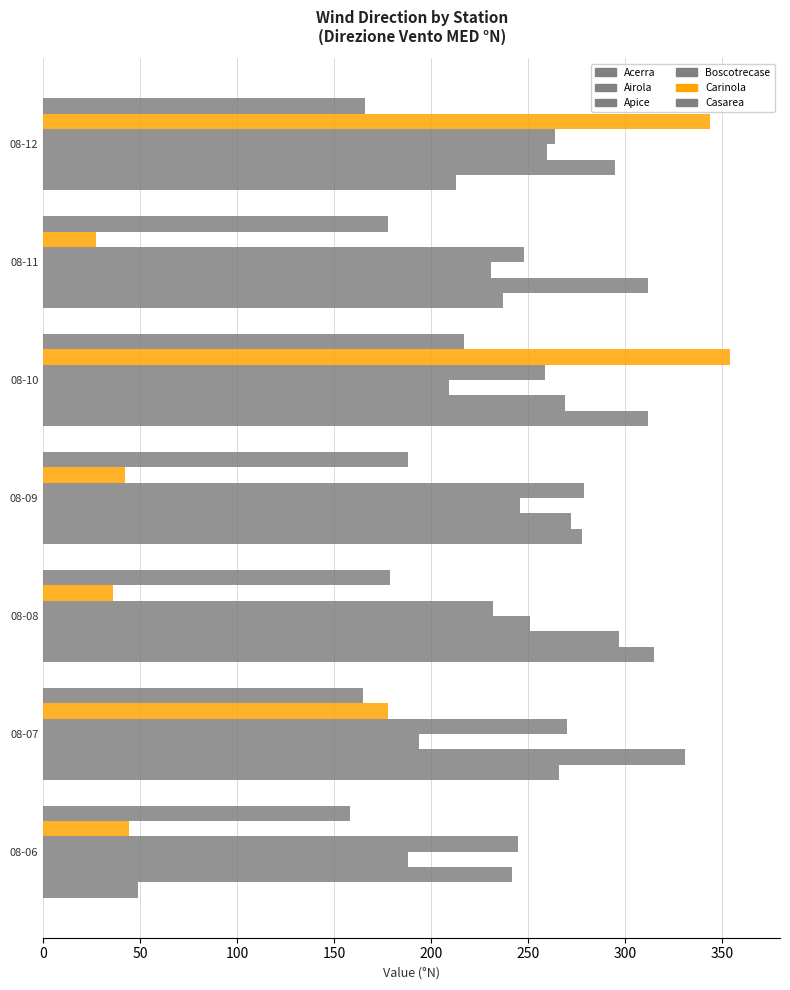

How many categories are shown in the chart?

7